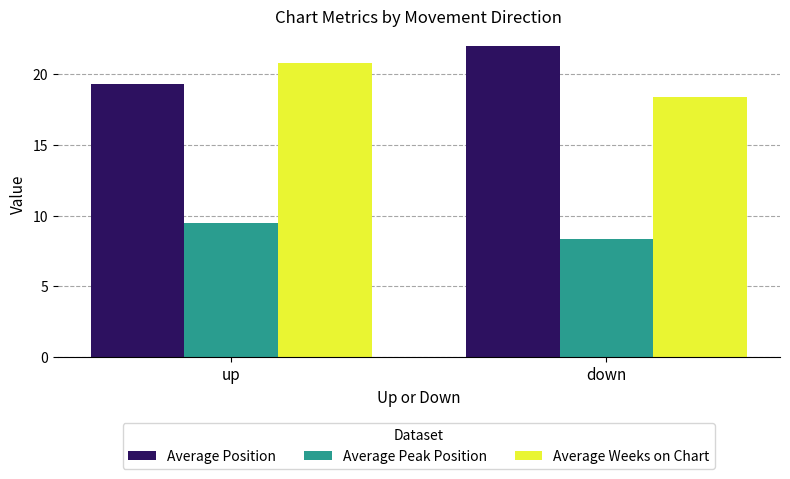

What is the difference between the highest and lowest values at up?

11.3